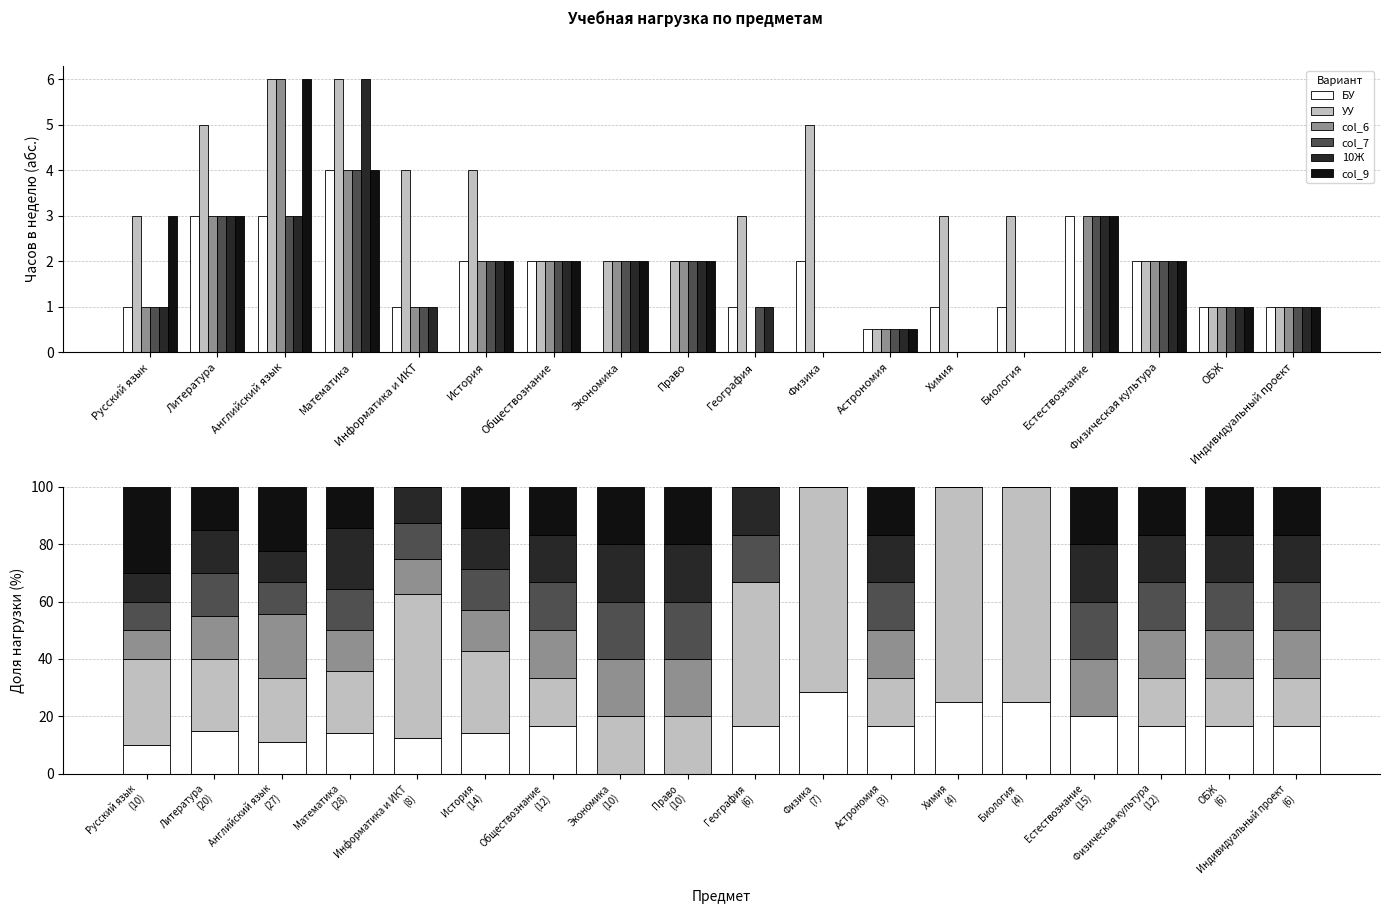

What is the maximum value shown in the chart?

75.0